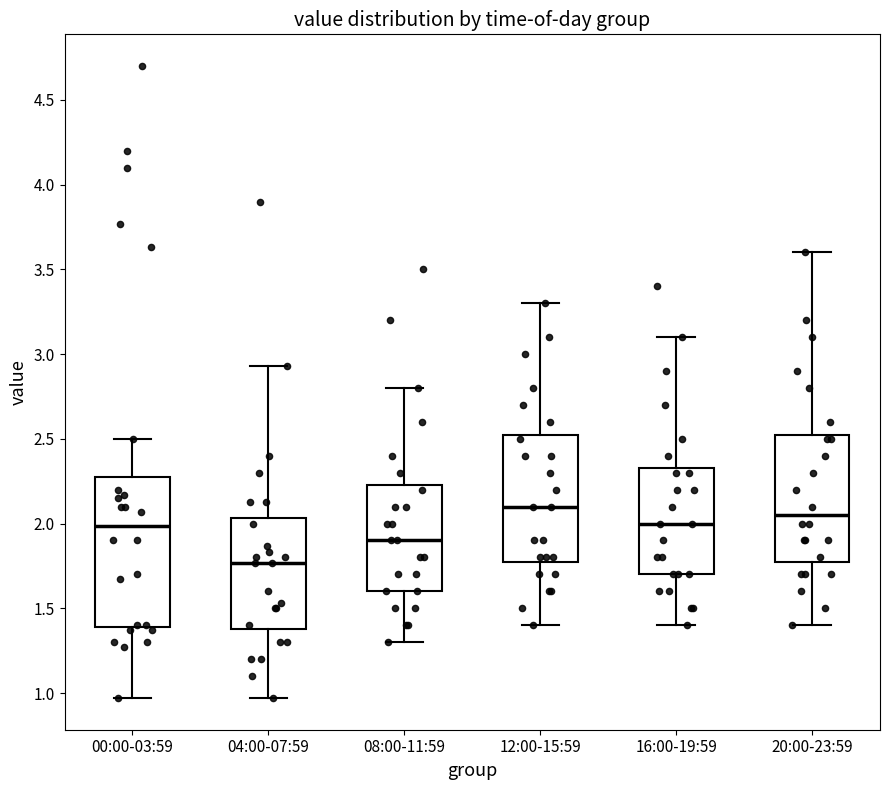

Reading left to right, read every box against the y-axis: the position of its median line, the range the box covers, and the ends of its whiskers. The values are not printed on the chart, so give them approximately, as read against the axis.

00:00-03:59: median 2.00, box 1.40 to 2.30, whiskers 0.95 to 2.50
04:00-07:59: median 1.75, box 1.40 to 2.05, whiskers 0.95 to 2.95
08:00-11:59: median 1.90, box 1.60 to 2.25, whiskers 1.30 to 2.80
12:00-15:59: median 2.10, box 1.80 to 2.55, whiskers 1.40 to 3.30
16:00-19:59: median 2.00, box 1.70 to 2.35, whiskers 1.40 to 3.10
20:00-23:59: median 2.05, box 1.80 to 2.55, whiskers 1.40 to 3.60